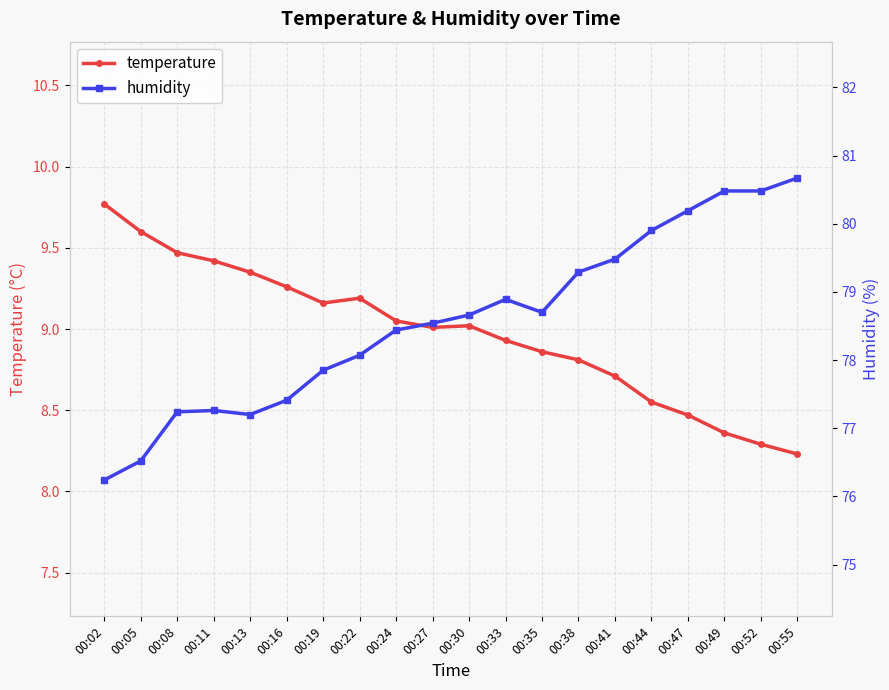

At how many categories does at least one series exceed 37?

20